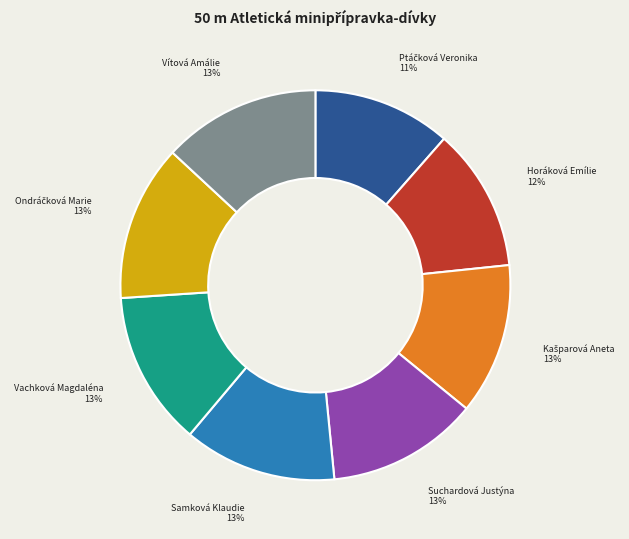

To the nearest percent, what is the difference between the largest and smallest slice percentages?

2%